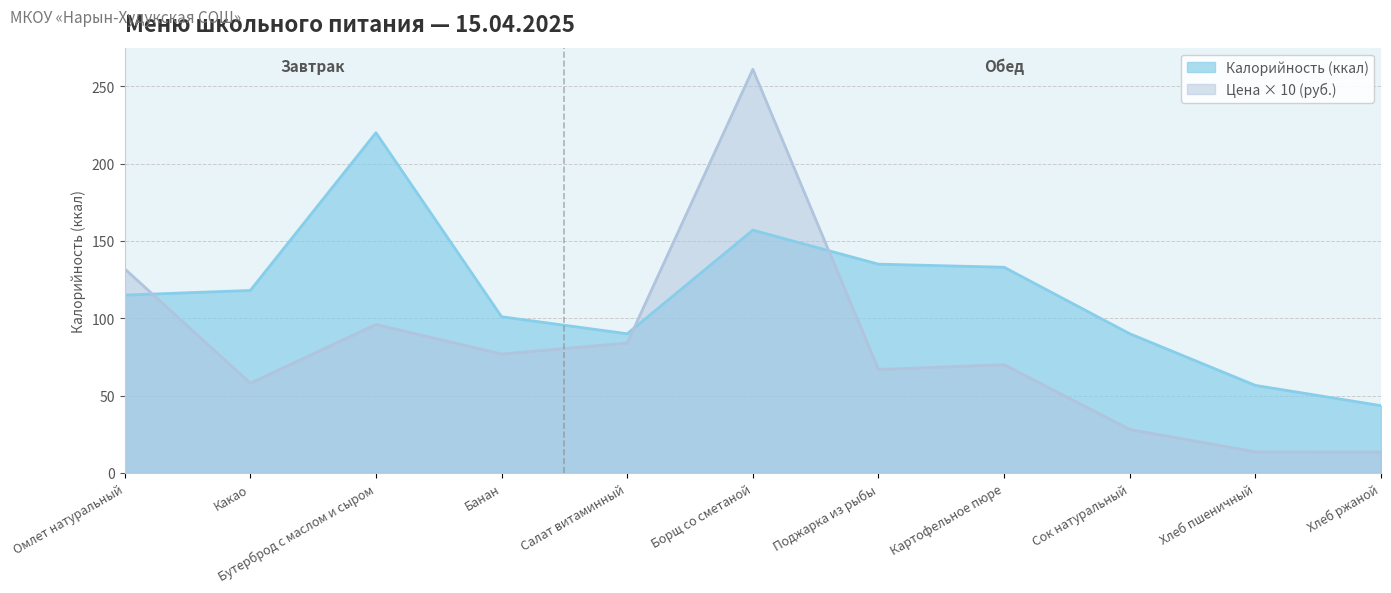

Reading left to right, transcribe all the data shown in this chart.

115.0	118.0	220.0	101.0	90.0	157.0	135.0	133.0	90.0	56.6	43.5